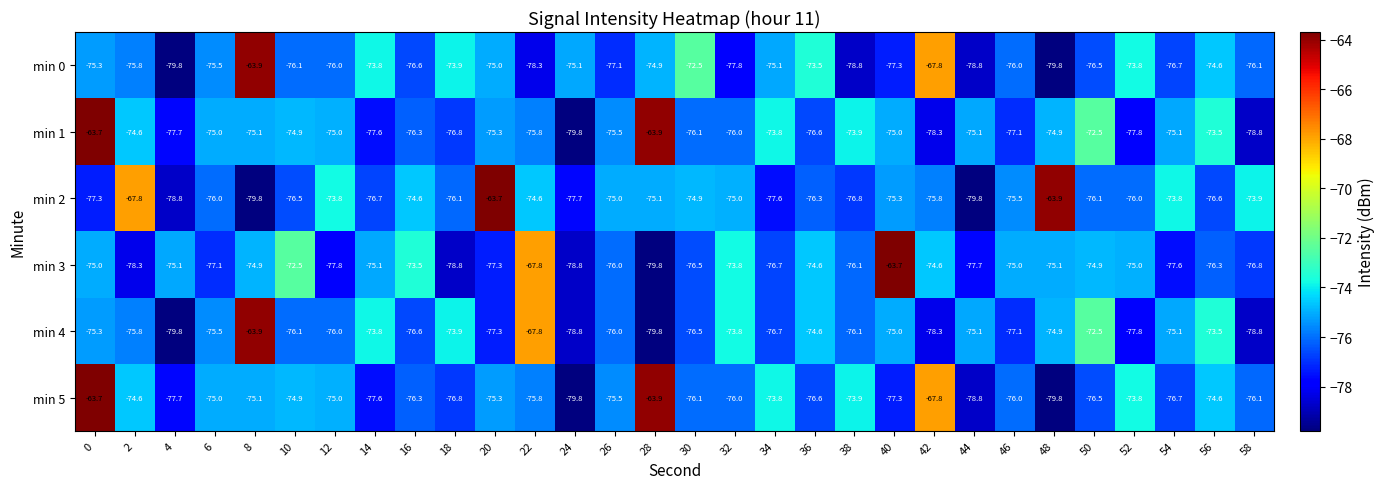

Count the number of categories in the chart.

30